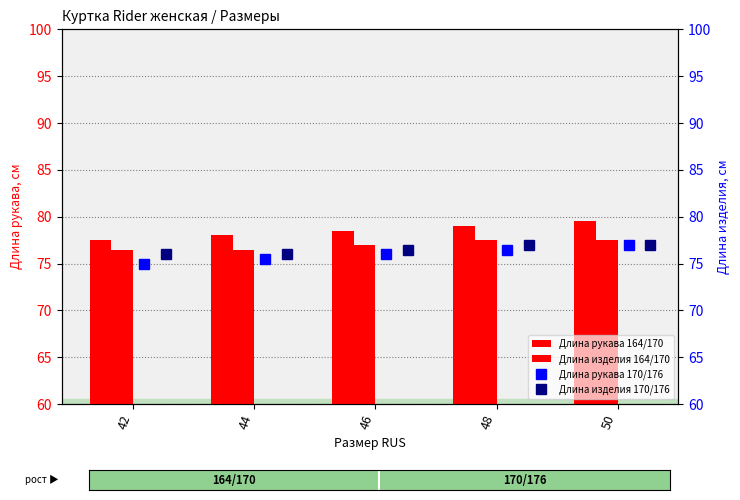

True or false: Длина рукава 164/170 has a value of 105.0 at 46.

False